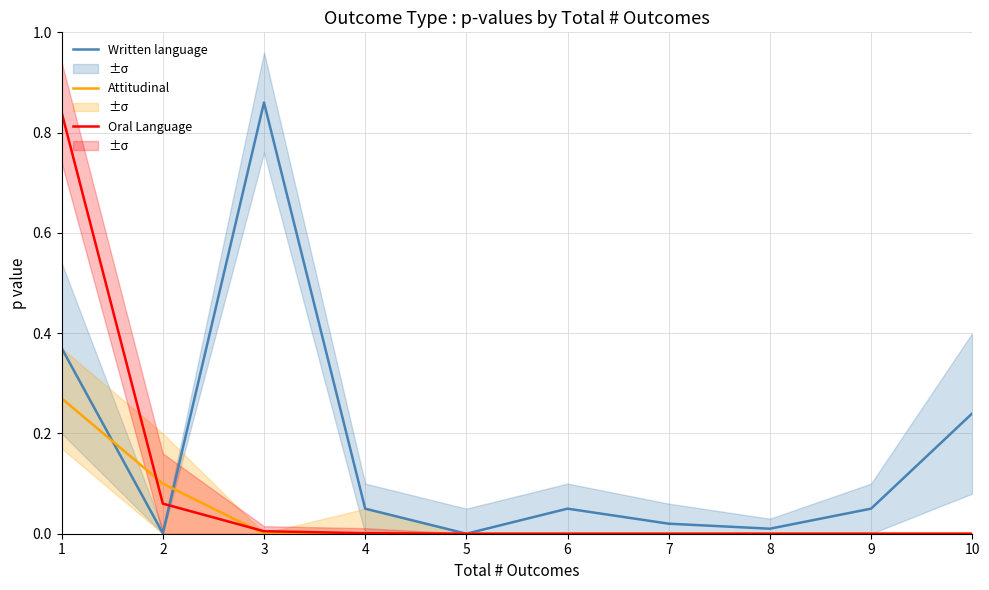

Which label corresponds to the smallest value in the chart?

5